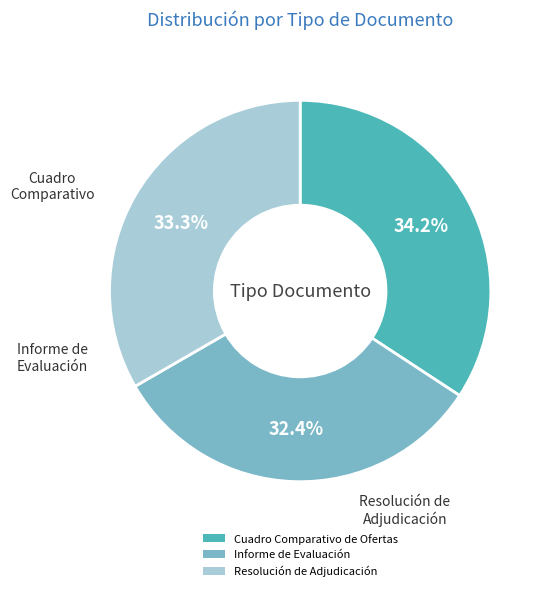

What percentage is NOT represented by Cuadro Comparativo de Ofertas?

65.8%